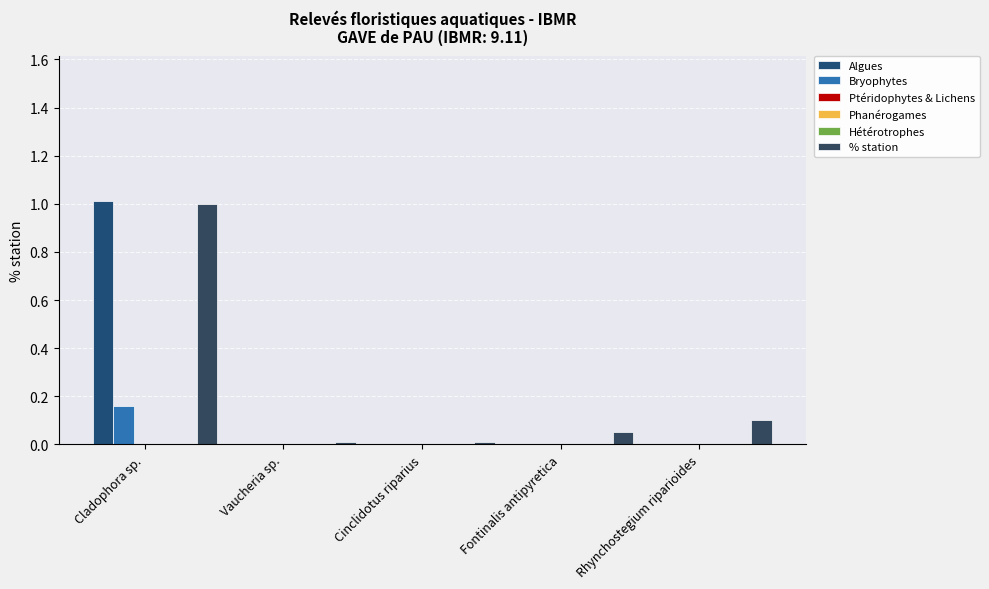

The value of Ptéridophytes & Lichens at Rhynchostegium riparioides is 0.0. True or false?

True